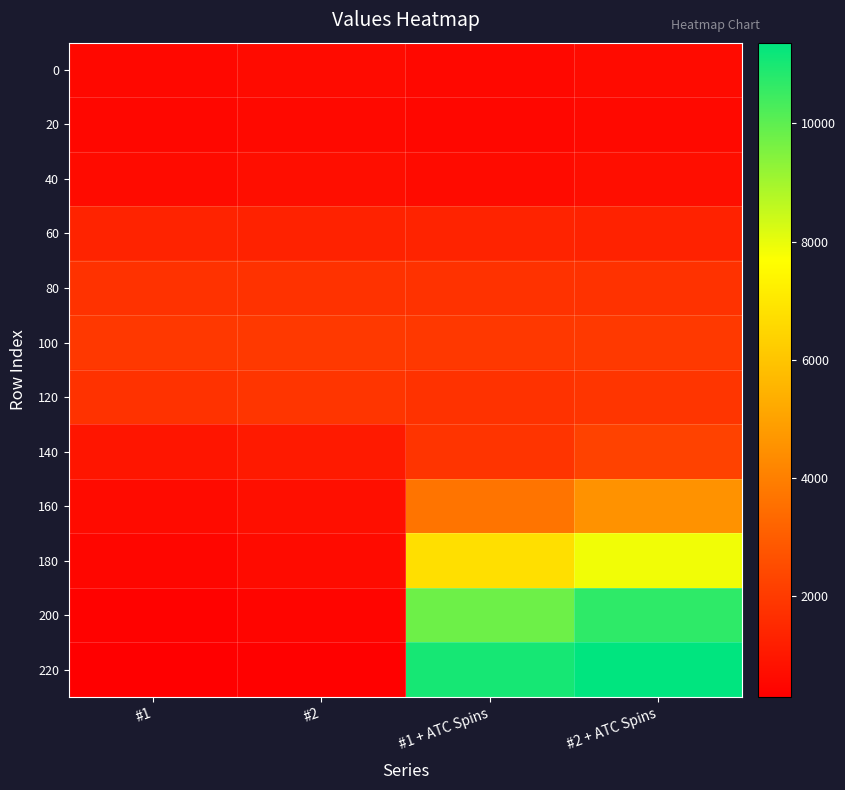

Which label corresponds to the smallest value in the chart?

#1